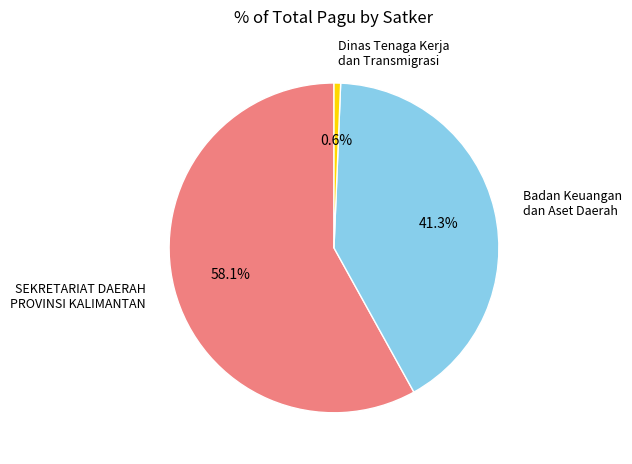

To the nearest percent, what percentage of the pie is Badan Keuangan dan Aset Daerah?

41%